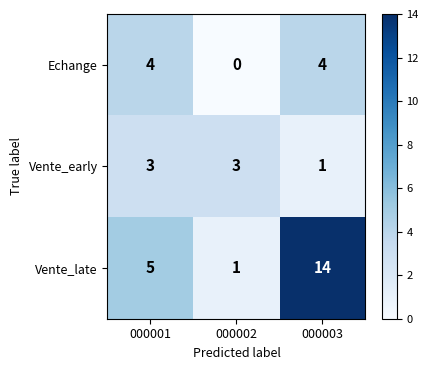

Which series has the largest range (max minus min)?

Vente_late